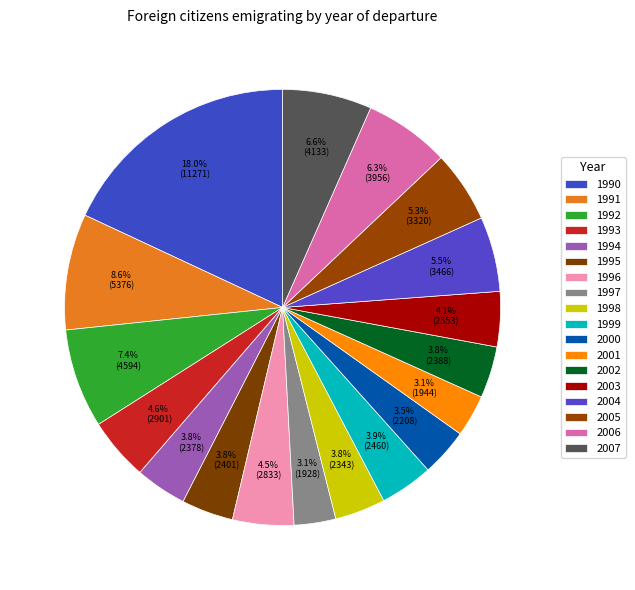

Combined, do 1999 and 1991 account for over 50%?

No